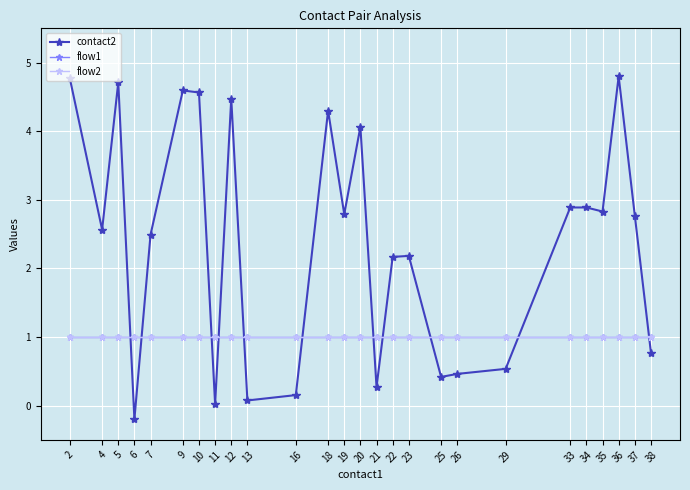

At how many categories does at least one series exceed 3?

8